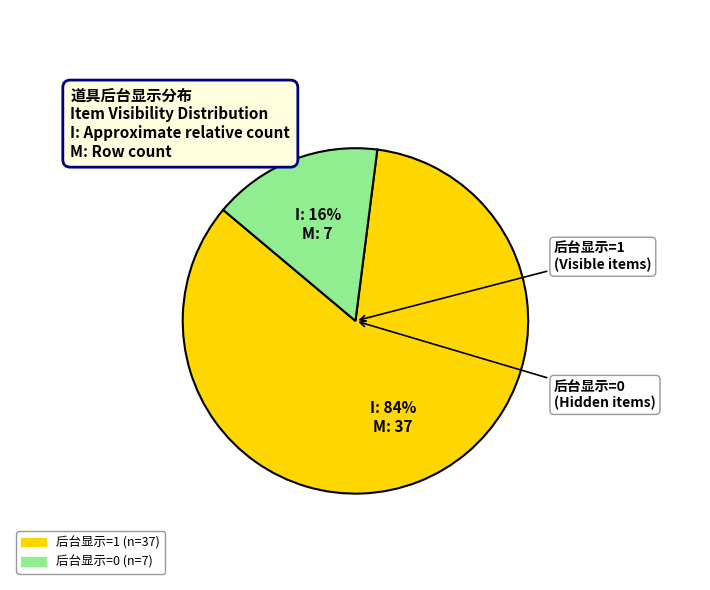

To the nearest percent, what is the average slice percentage?

50%